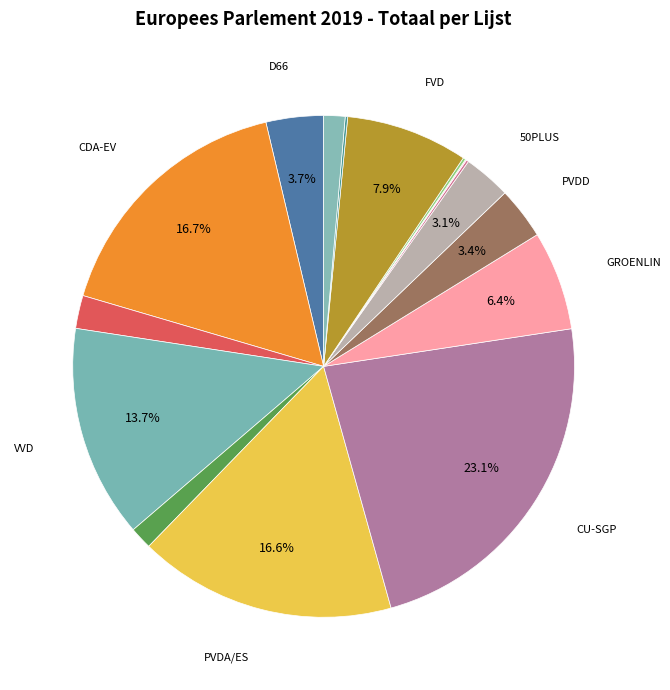

Count the number of slices in the pie.

16